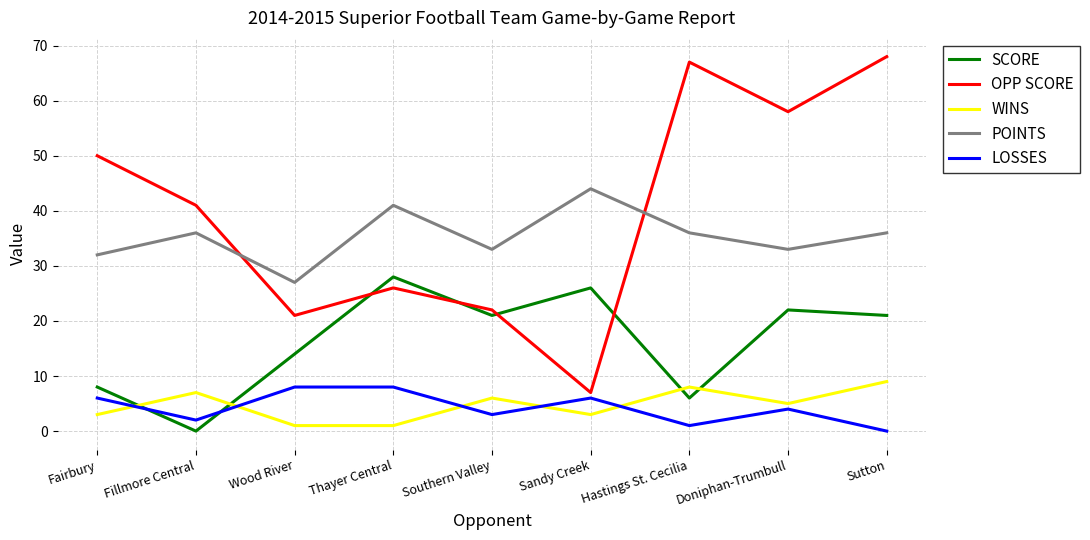

The LOSSES series shows 4 at Doniphan-Trumbull. True or false?

True